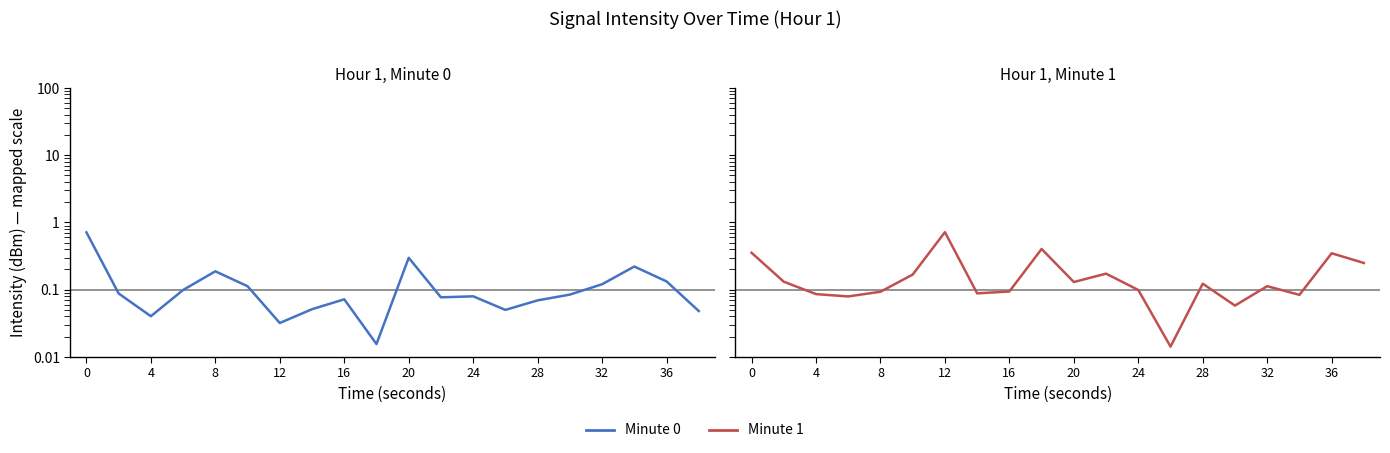

True or false: Minute 0 has more than 1 interior local peaks.

True